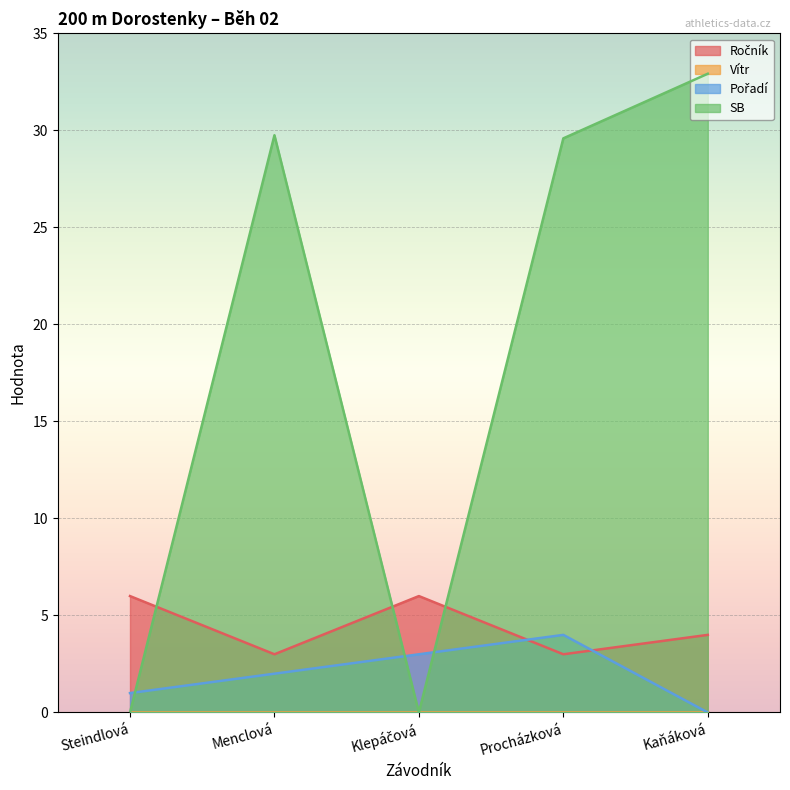

Reading left to right, list all the values displayed in this chart.

Ročník: Steindlová=6.0	Menclová=3.0	Klepáčová=6.0	Procházková=3.0	Kaňáková=4.0
Pořadí: Steindlová=1.0	Menclová=2.0	Klepáčová=3.0	Procházková=4.0	Kaňáková=0.0
SB: Steindlová=0.0	Menclová=29.8	Klepáčová=0.0	Procházková=29.6	Kaňáková=32.9